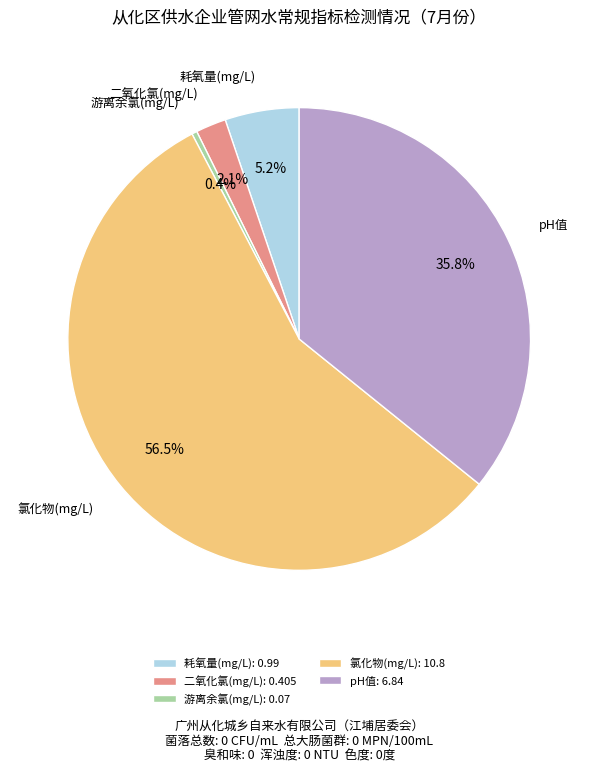

Count the number of slices in the pie.

5